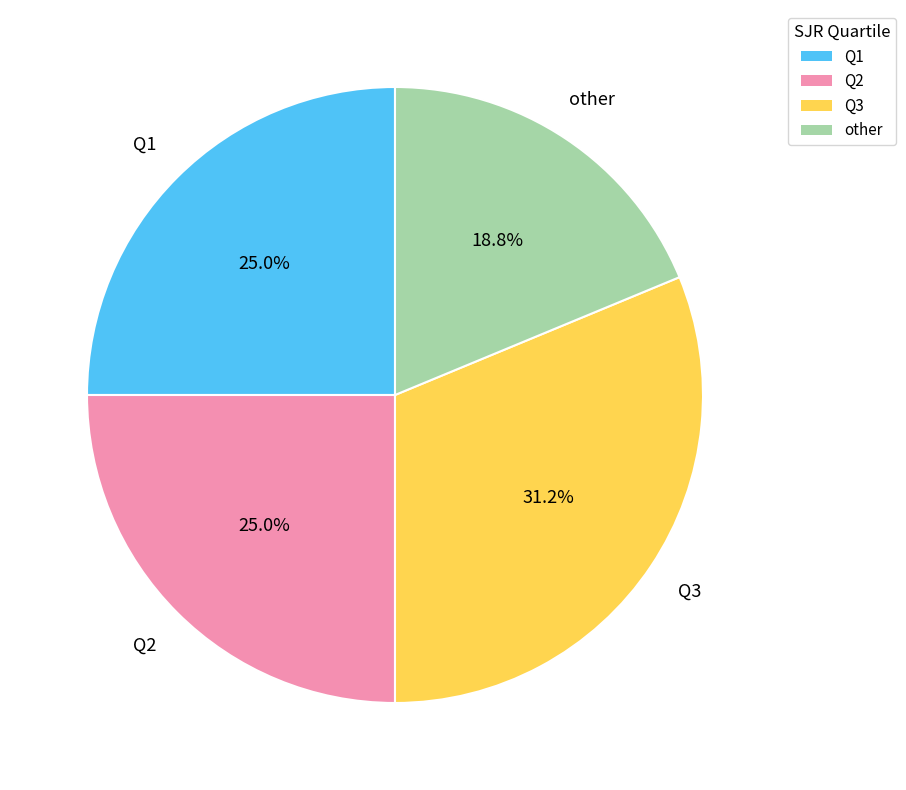

What is the smallest slice in the pie chart?

other